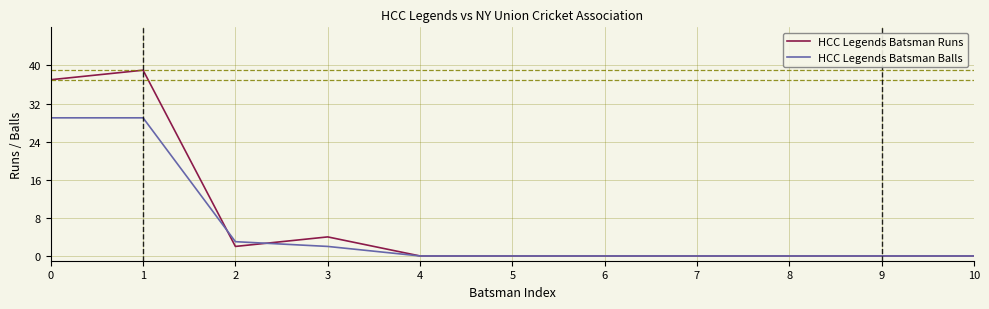

The value of HCC Legends Batsman Balls at 10 is 0. True or false?

True